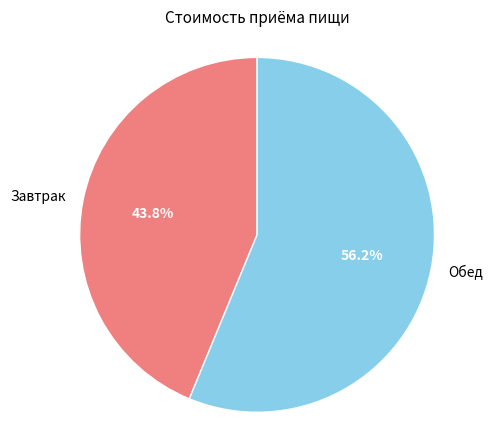

Approximately how many times larger is the value at Завтрак compared to Обед?

0.8